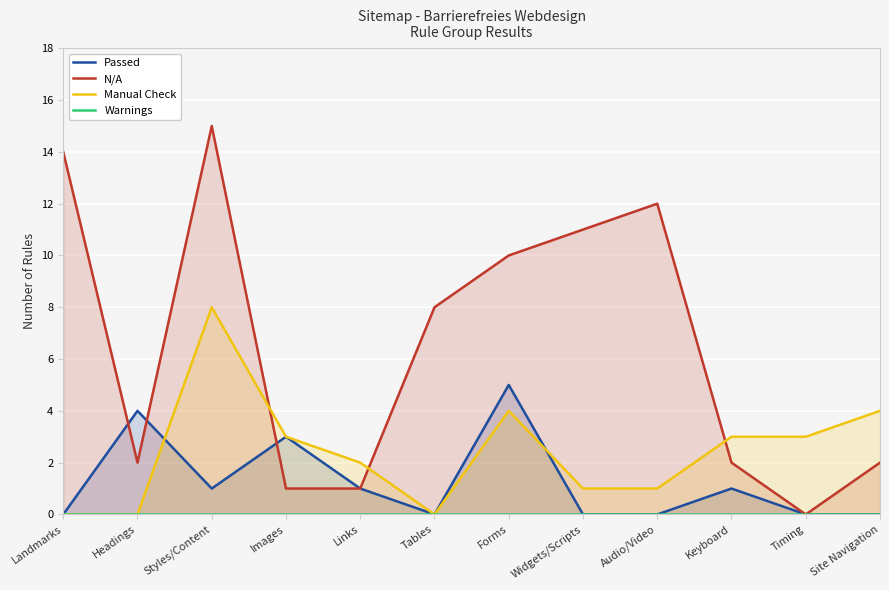

How many distinct data groups are displayed?

4